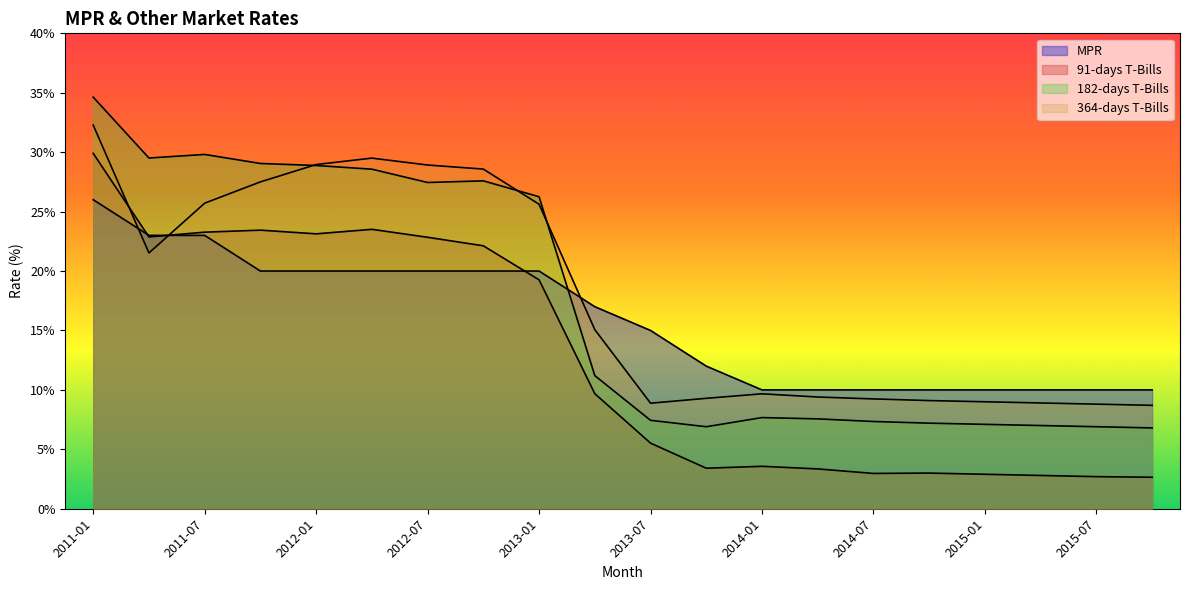

Which series ends up on top after the final intersection of 364-days T-Bills and 182-days T-Bills?

364-days T-Bills